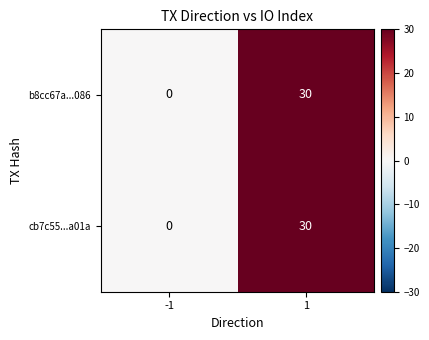

The b8cc67a...086 series shows 9 at 1. True or false?

False